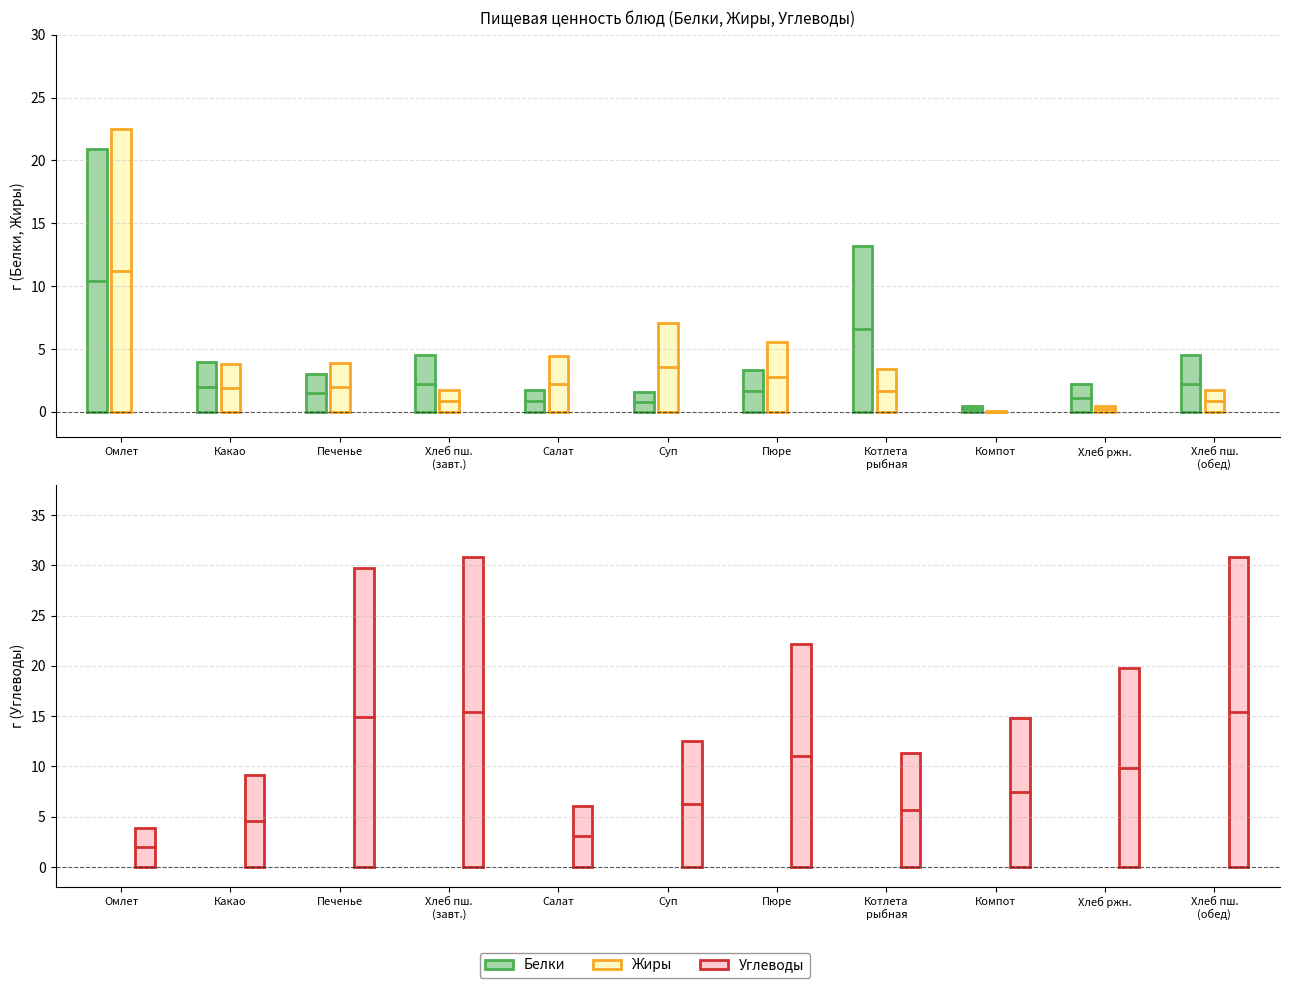

What is the approximate value of Жиры at Хлеб из муки пшеничной (обед)?

1.7